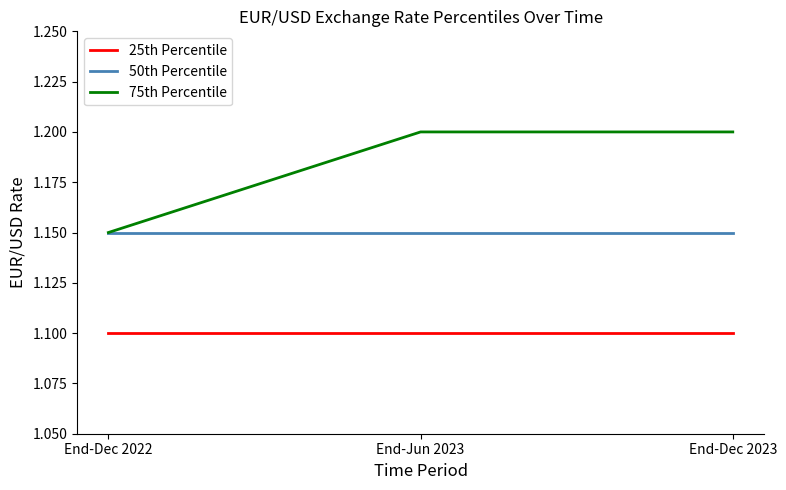

What is the highest value of the 75th Percentile series?

1.2